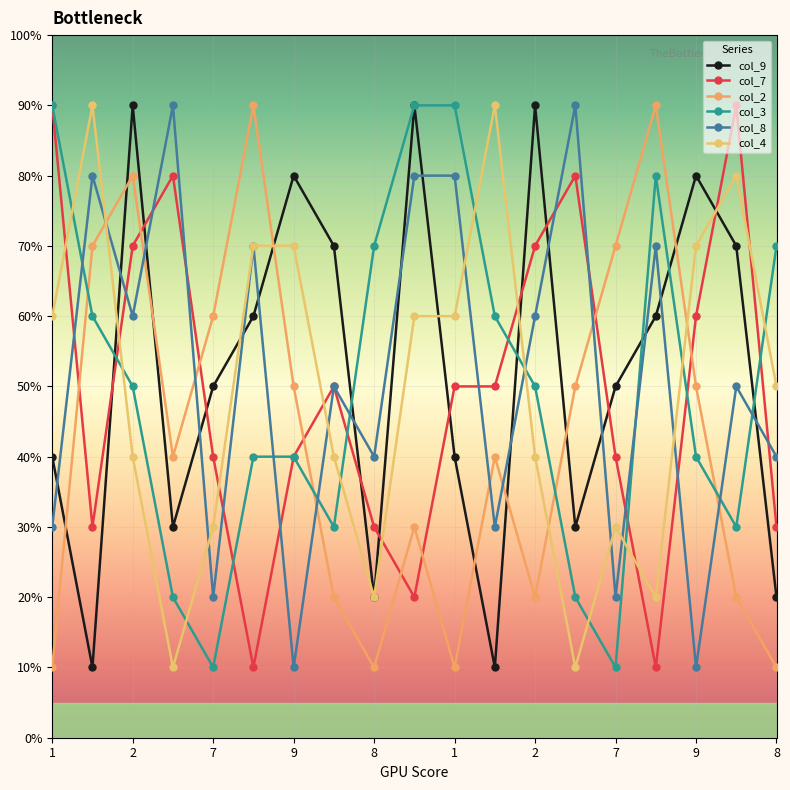

What are all the series names shown in the legend?

col_9, col_7, col_2, col_3, col_8, col_4